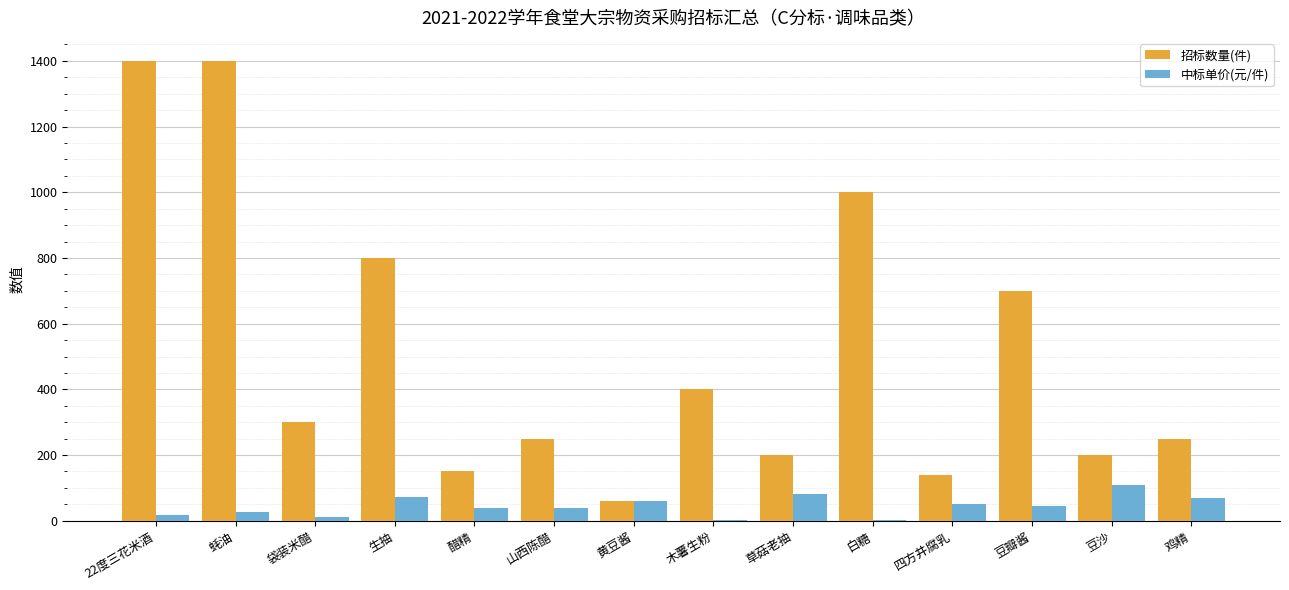

The value of 招标数量(件) at 草菇老抽 is 200.0. True or false?

True